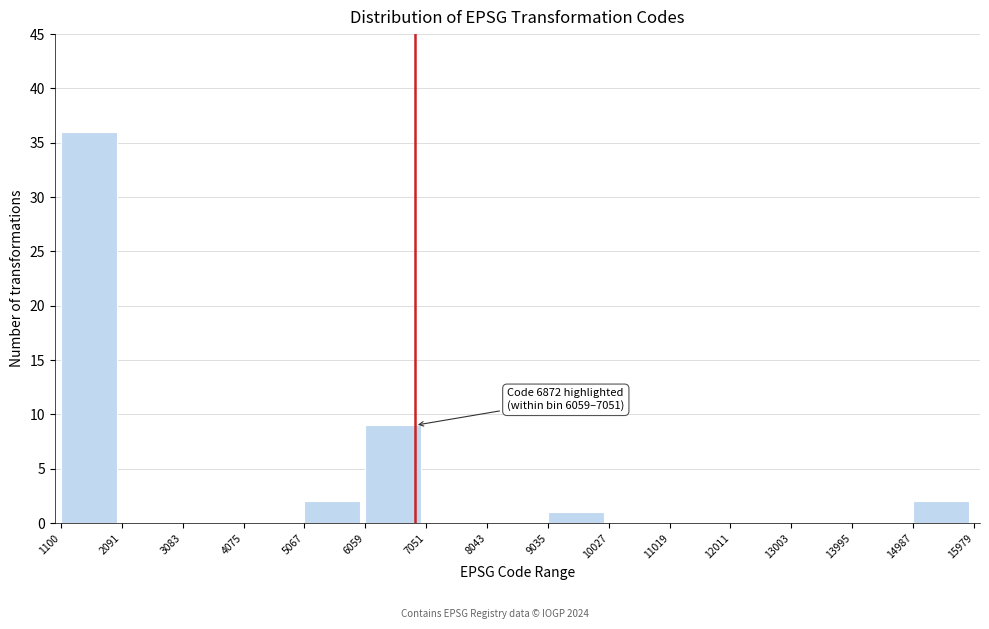

Which range on the x-axis has the tallest bar?

1100 to 2091